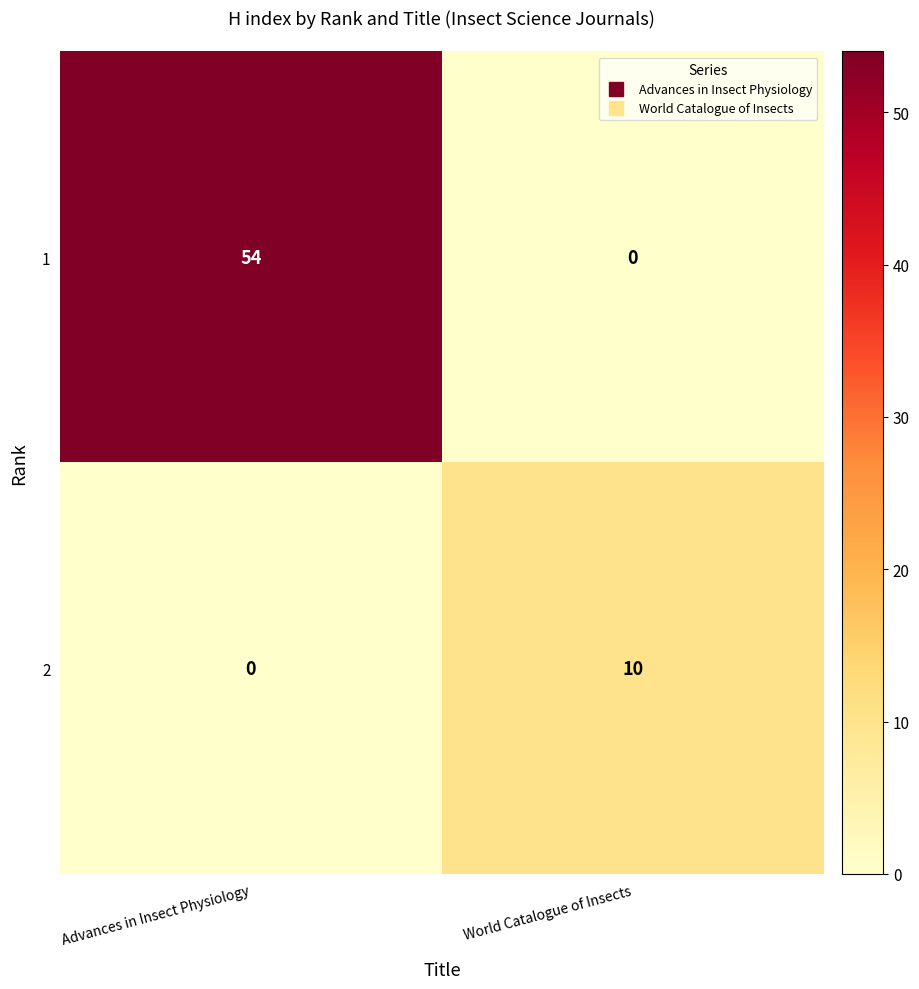

Rank the series by their average value, from lowest to highest.

2, 1